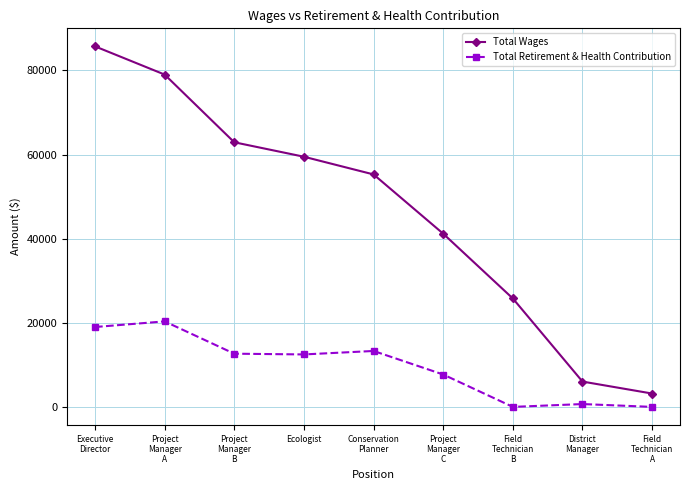

Which series has the widest spread of values?

Total Wages